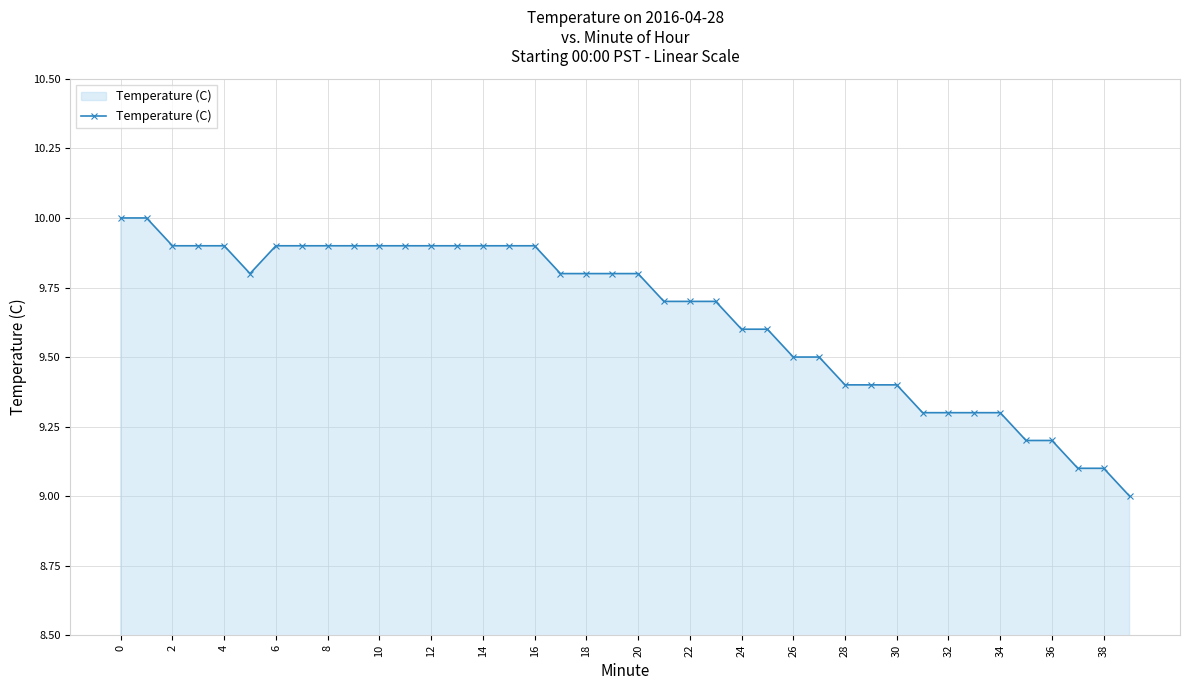

What is the value of the 34th point from the left?

9.3